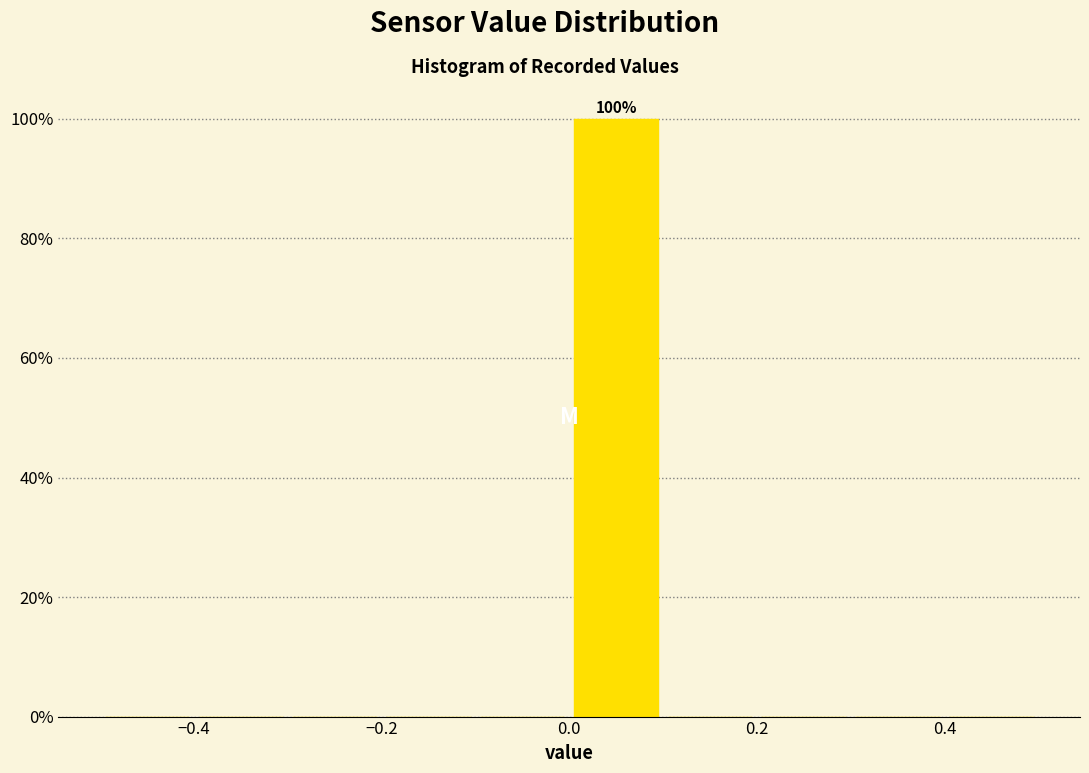

Over which range of the x-axis is the bar tallest?

0.0 to 0.1